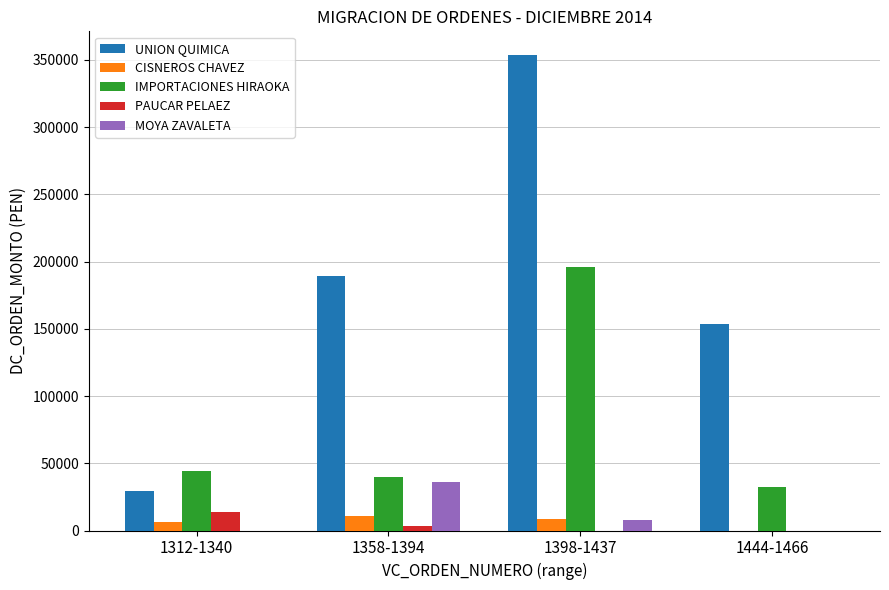

Is the value of CISNEROS CHAVEZ at 1358-1394 greater than the value of UNION QUIMICA at 1358-1394?

No